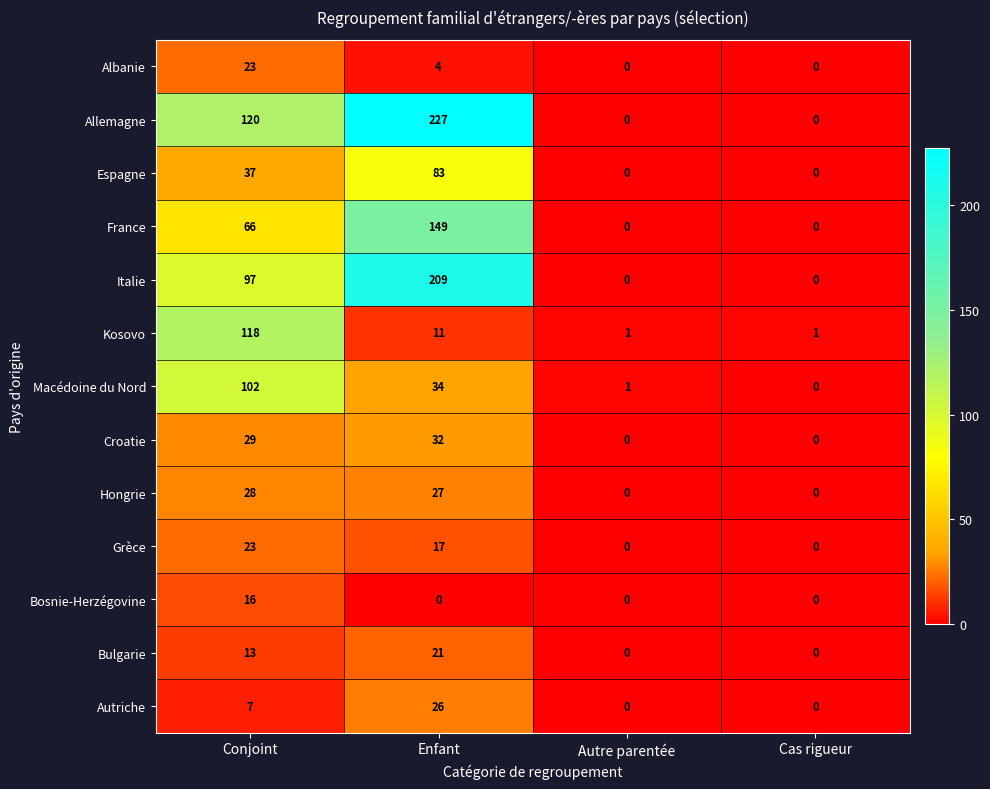

What is the total value across all series at Enfant?

840